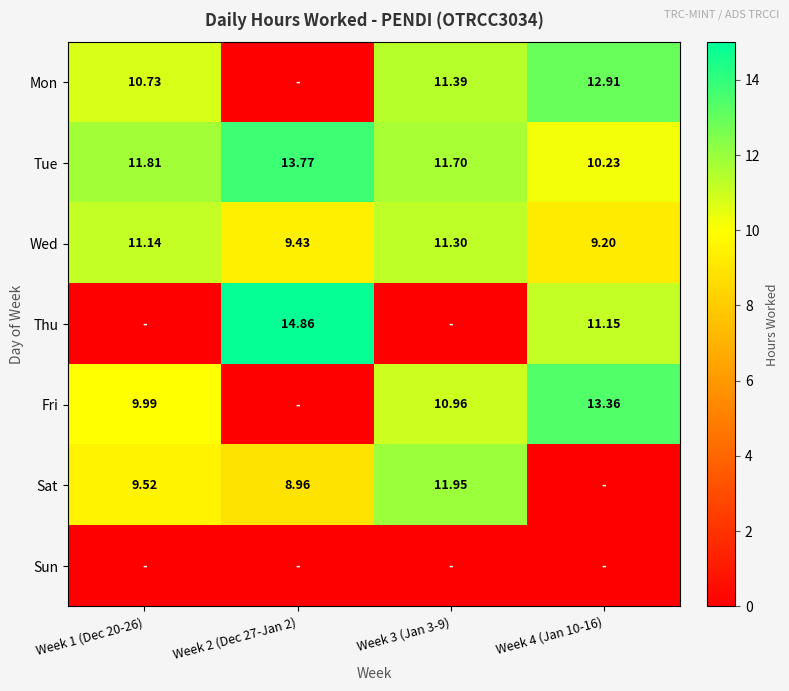

Rank the series at Week 1 (Dec 20-26) from lowest to highest value.

Thu, Sun, Sat, Fri, Mon, Wed, Tue